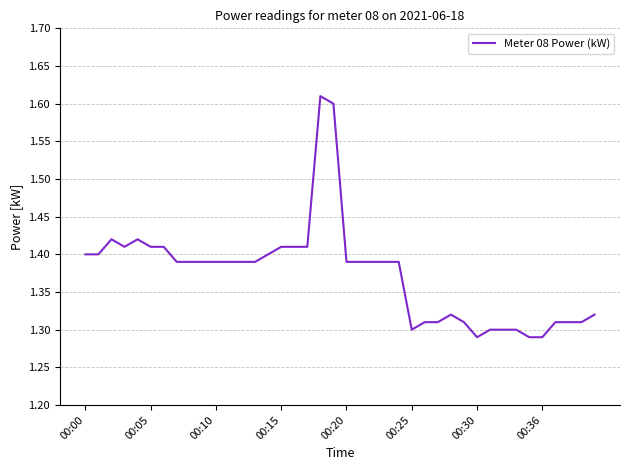

How many distinct data groups are displayed?

1